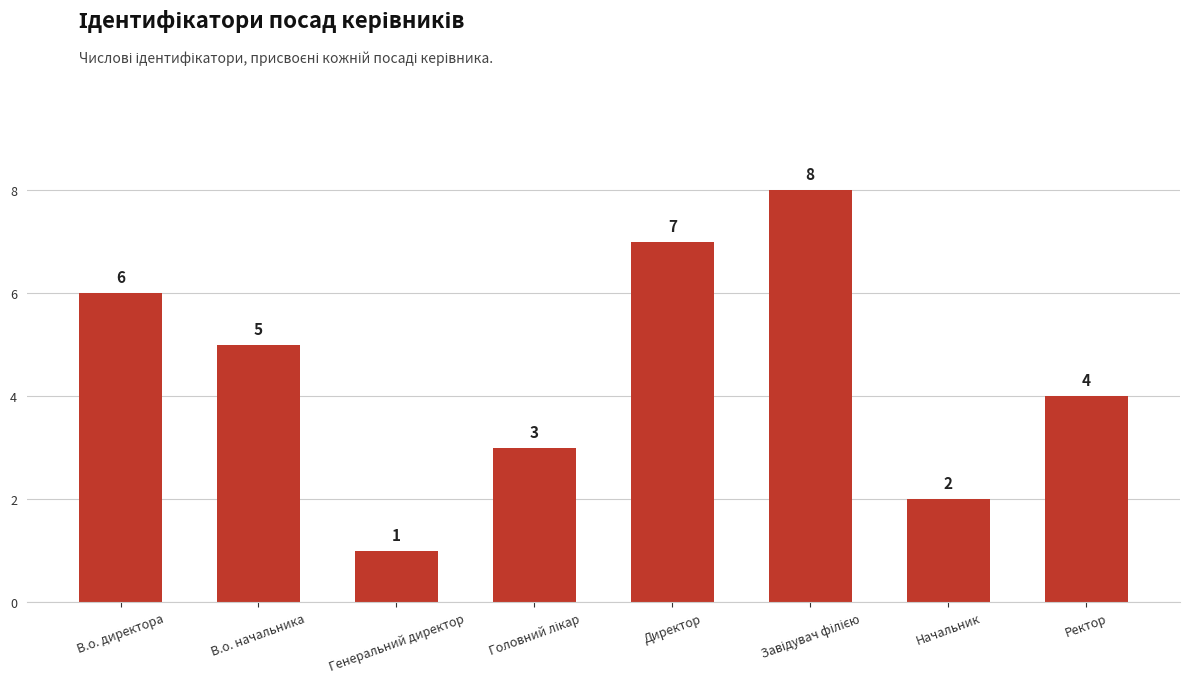

What is the difference between the second highest and minimum values?

6